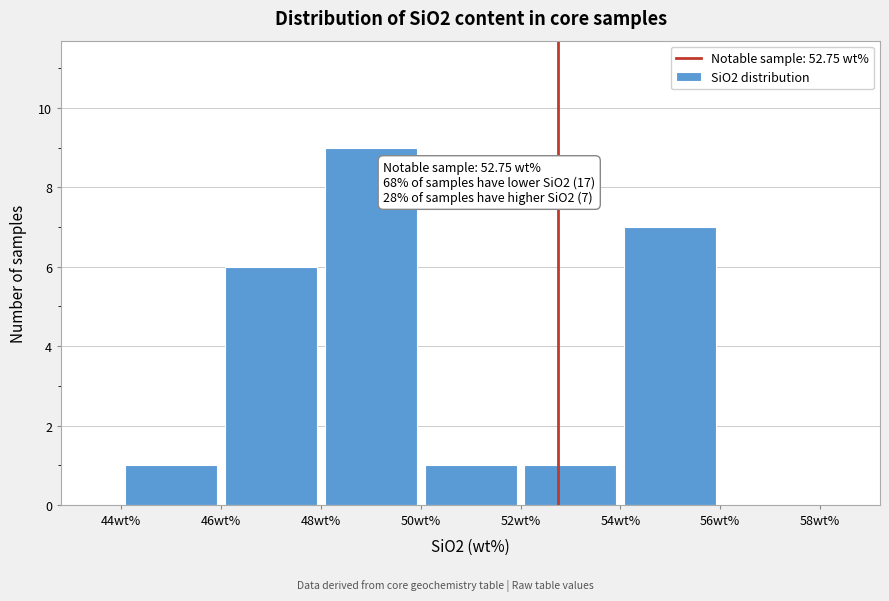

Over which range of the x-axis is the bar tallest?

48 to 50